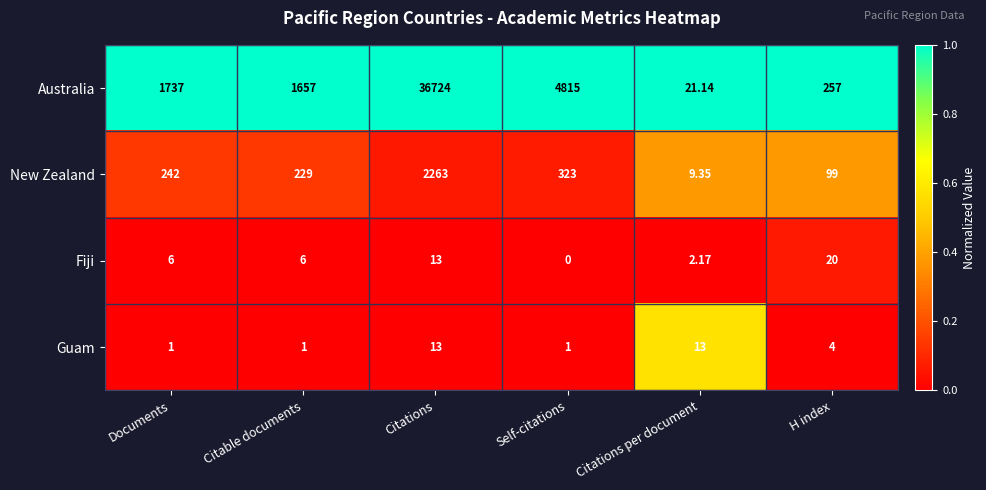

Rank the series at Citable documents from lowest to highest value.

Guam, Fiji, New Zealand, Australia